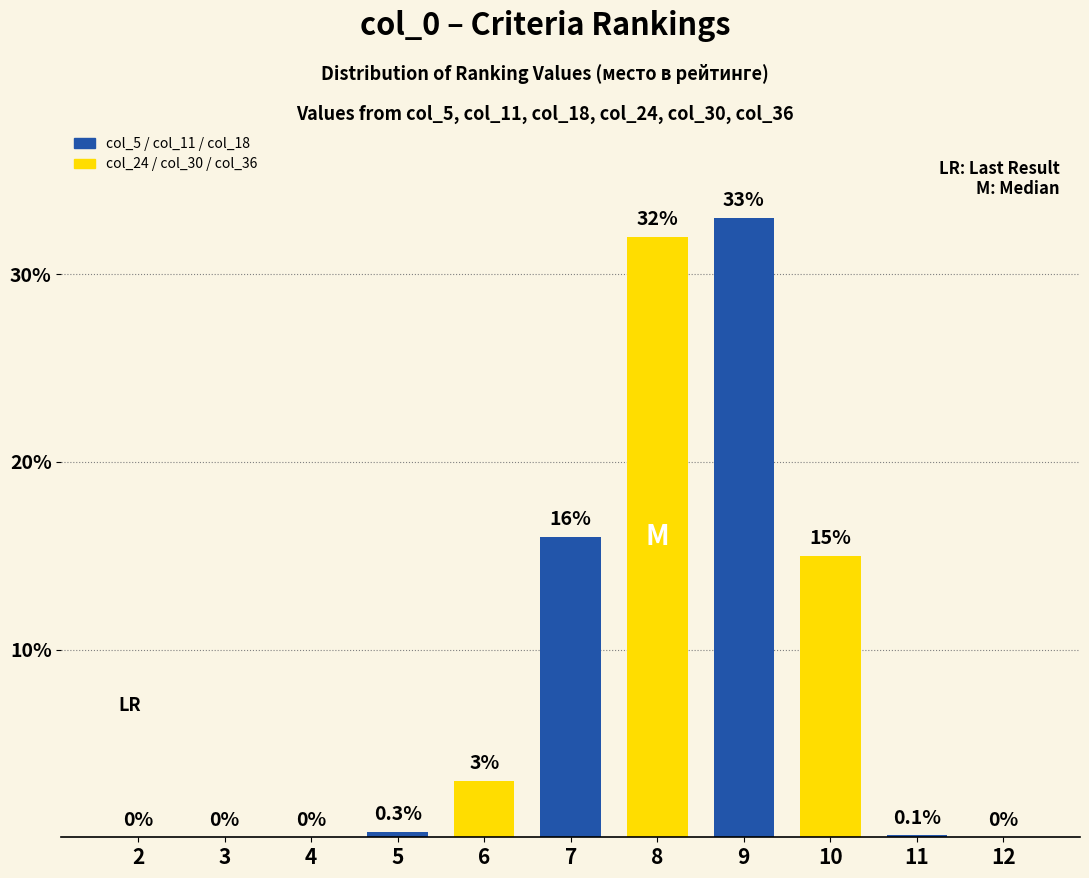

Which has a higher value, 12 or 5?

5